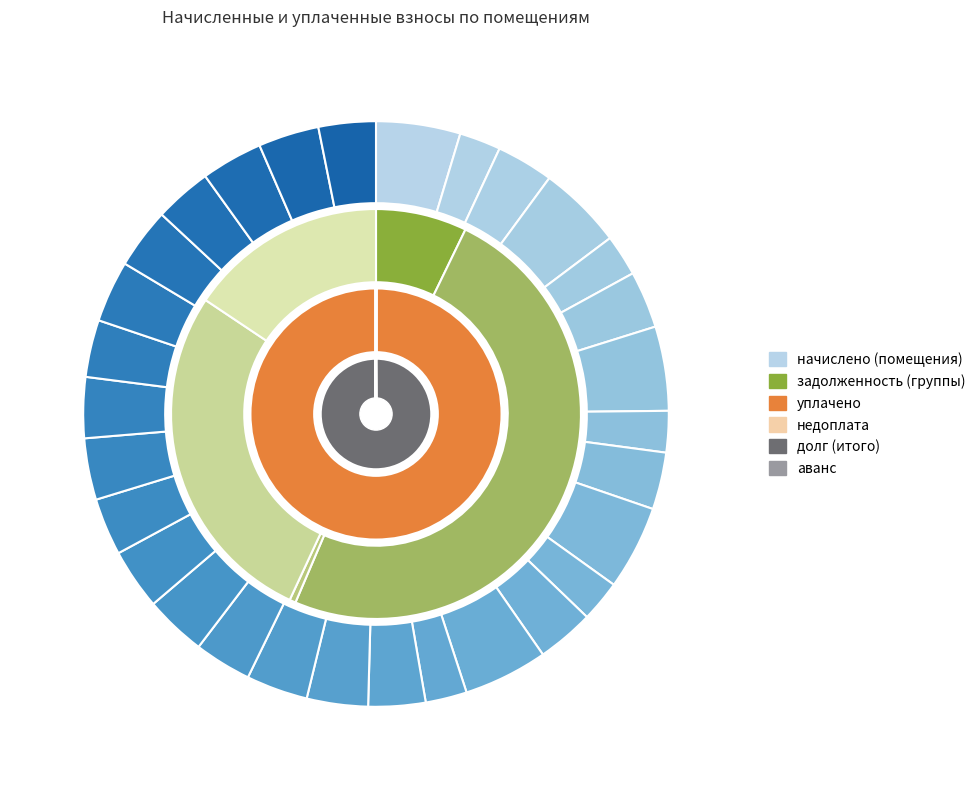

Which series changed the most between 13 and 26?

начислено